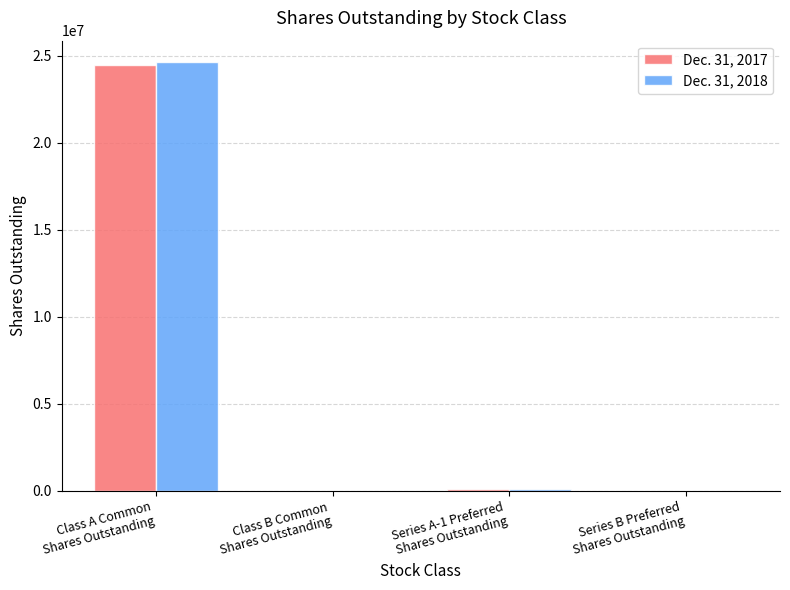

What is the maximum value shown in the chart?

24645825